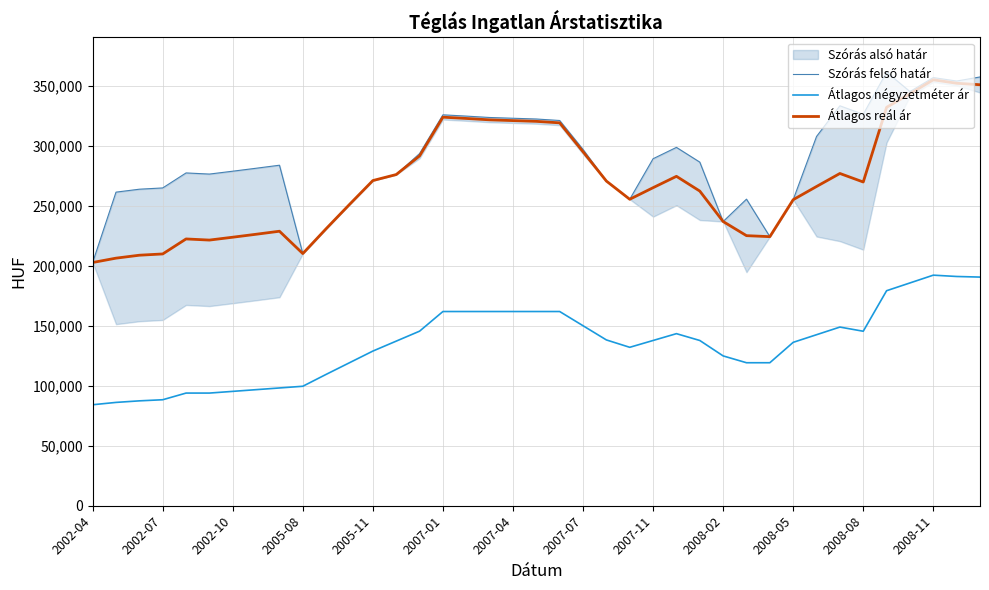

What is the value of the Szórás felső határ point at the 5th from the left?

277393